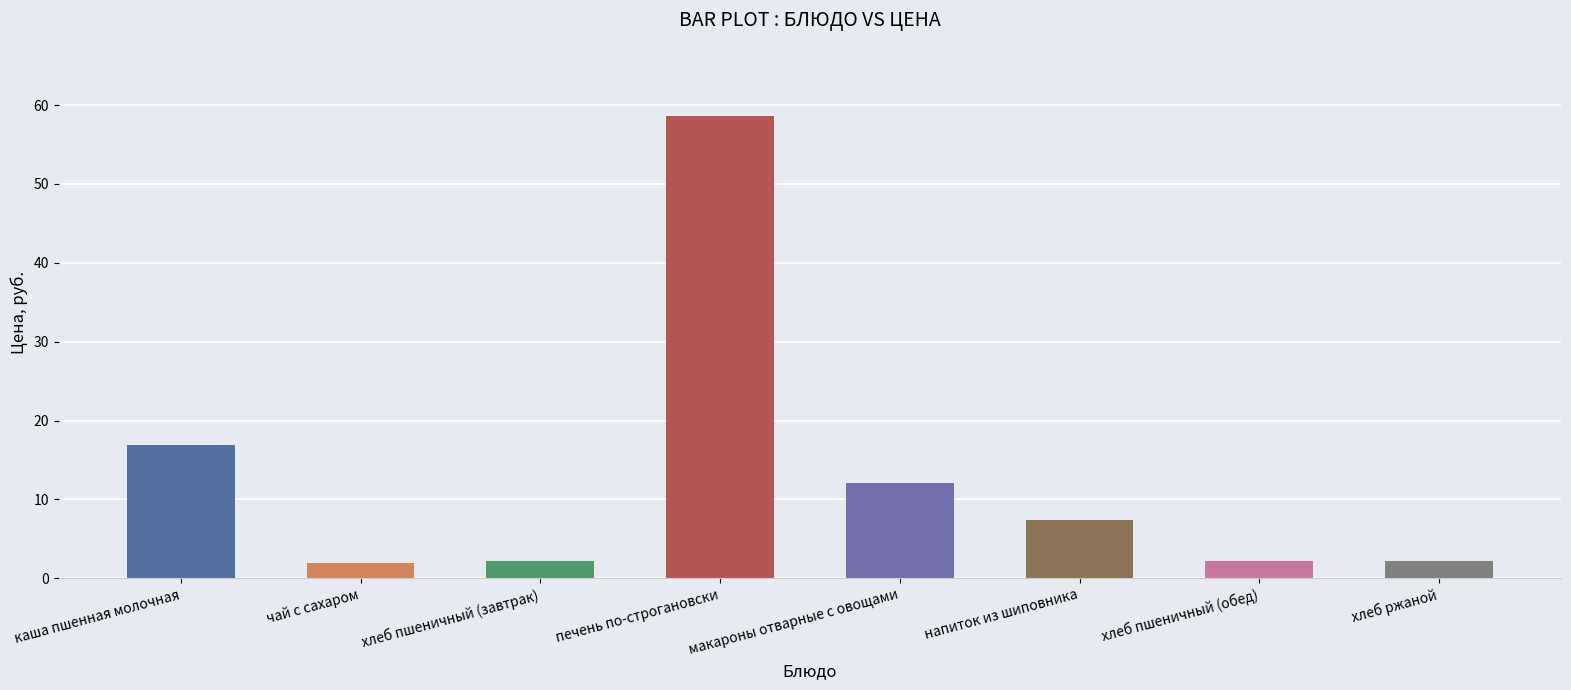

What is the difference between the values at чай с сахаром and каша пшенная молочная?

14.9